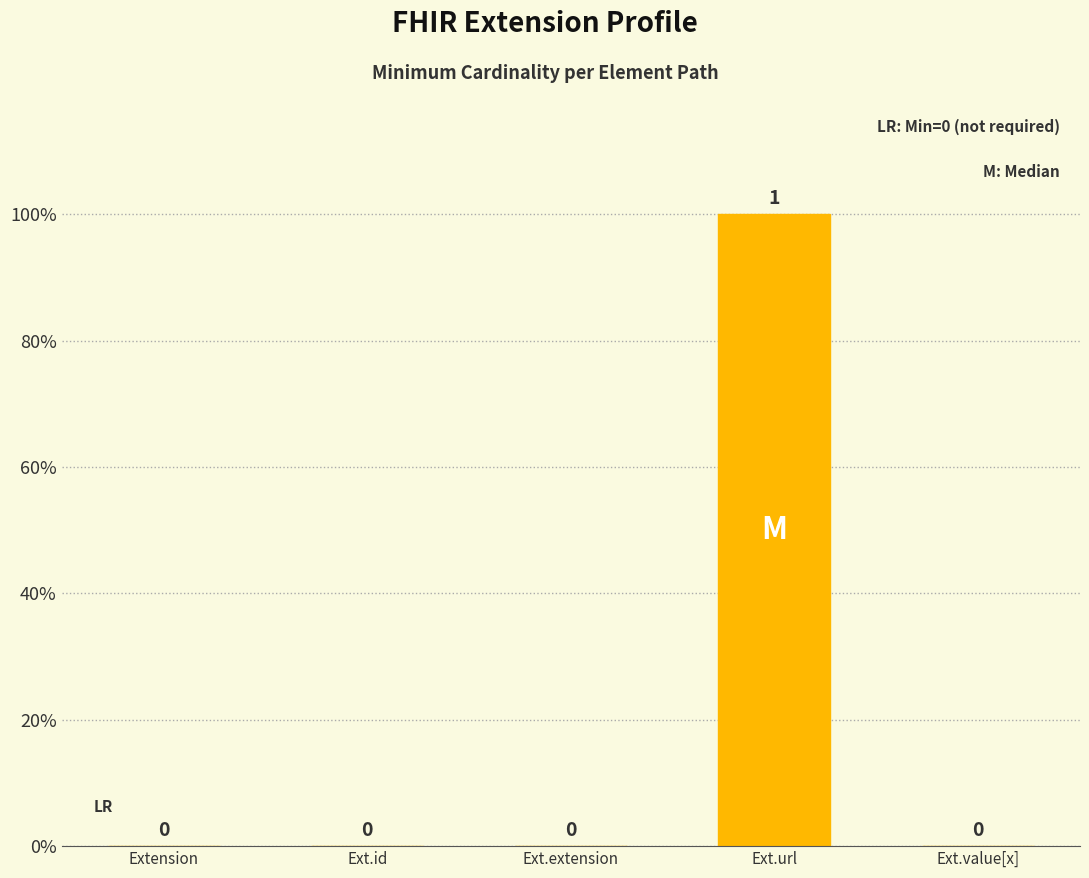

The chart shows a value of 0 at Ext.extension. True or false?

True